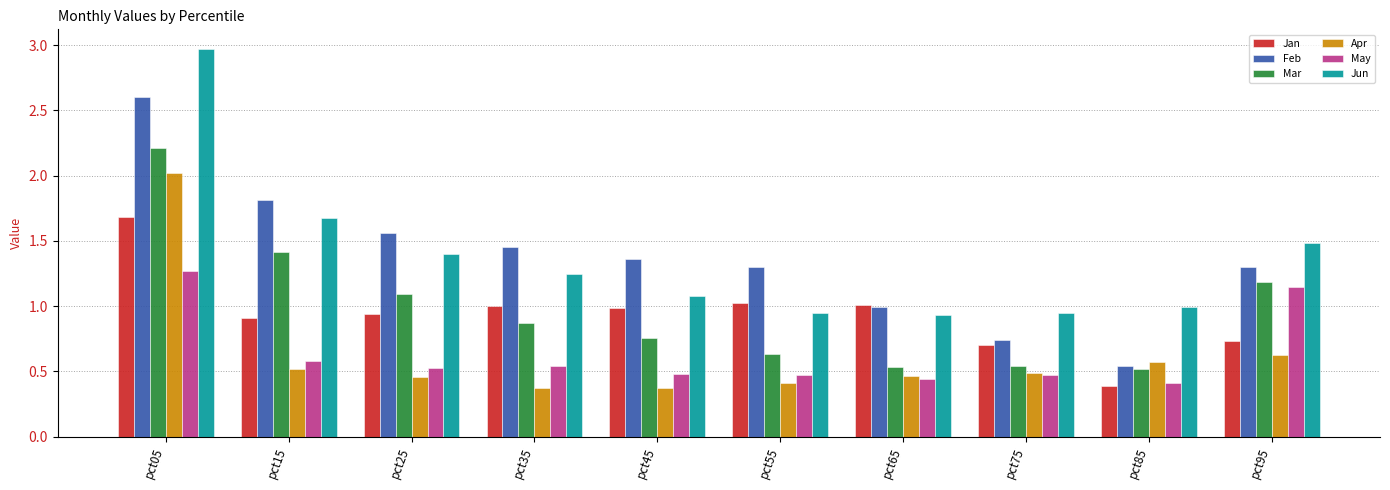

Rank the series by their maximum value, from lowest to highest.

May, Jan, Apr, Mar, Feb, Jun